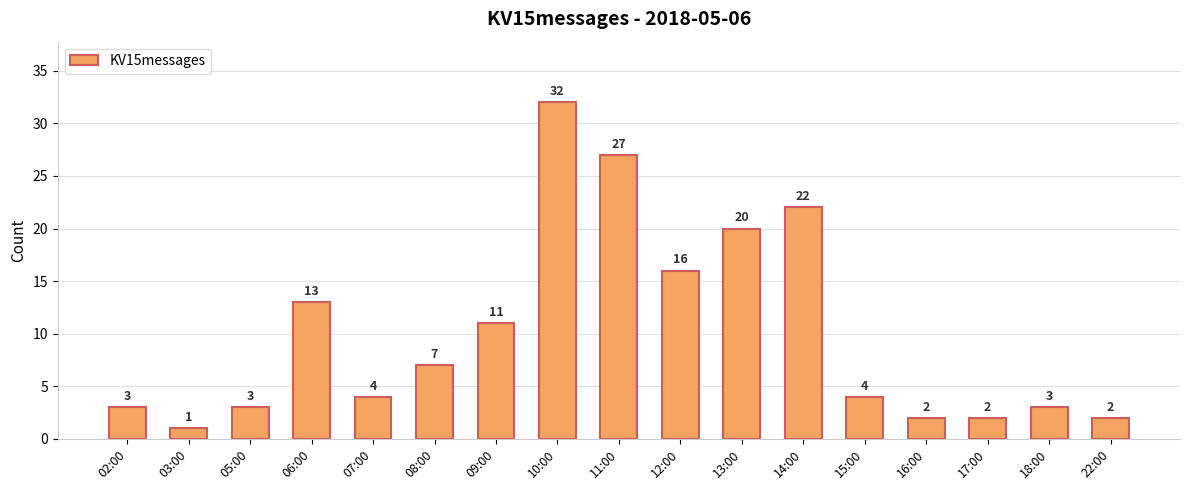

Reading right to left, extract all data points from this chart.

2	3	2	2	4	22	20	16	27	32	11	7	4	13	3	1	3